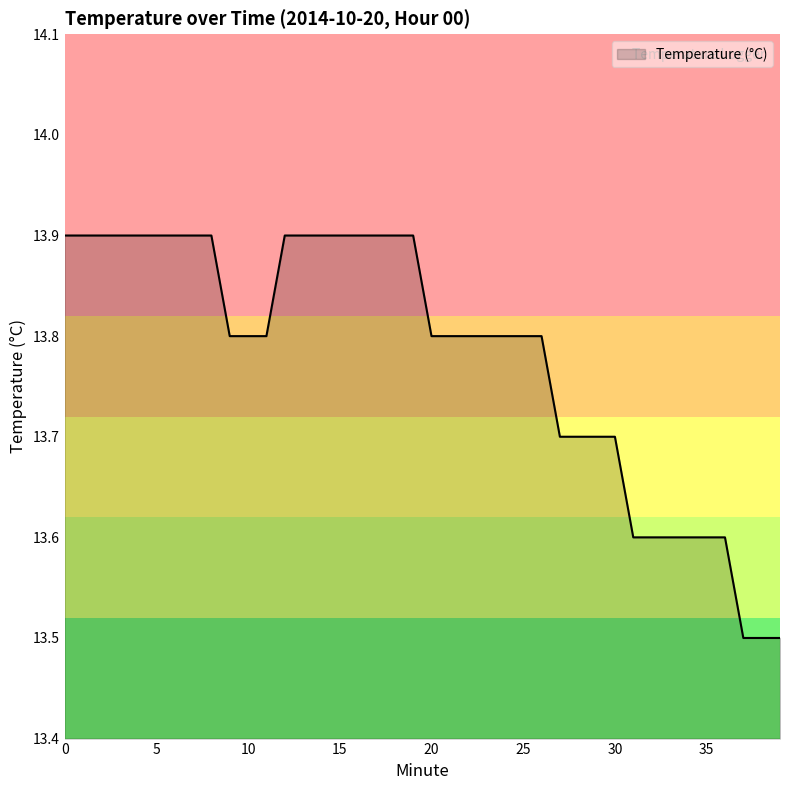

What is the maximum value shown in the chart?

13.9